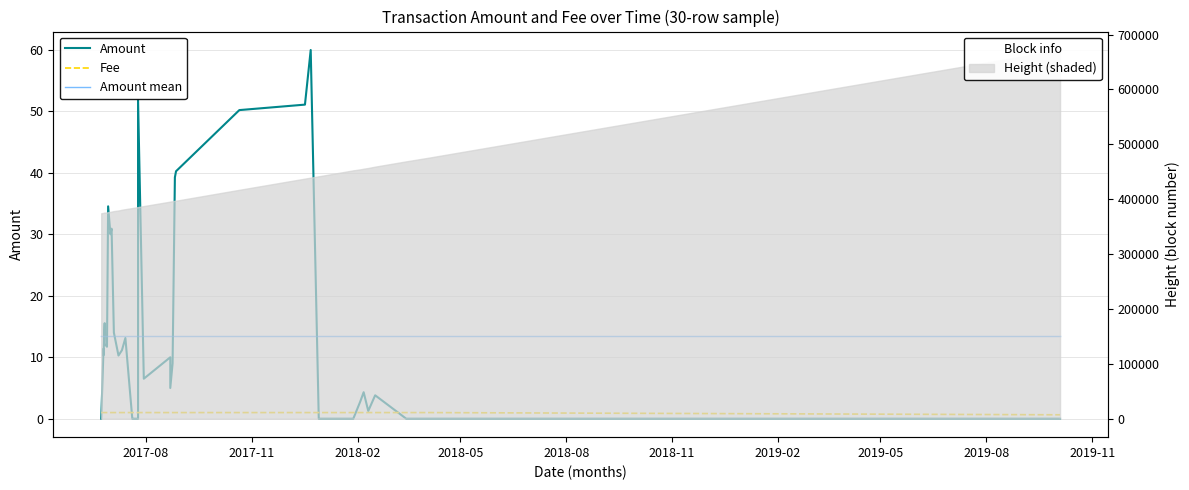

Is this an area chart (filled region under the line)?

No